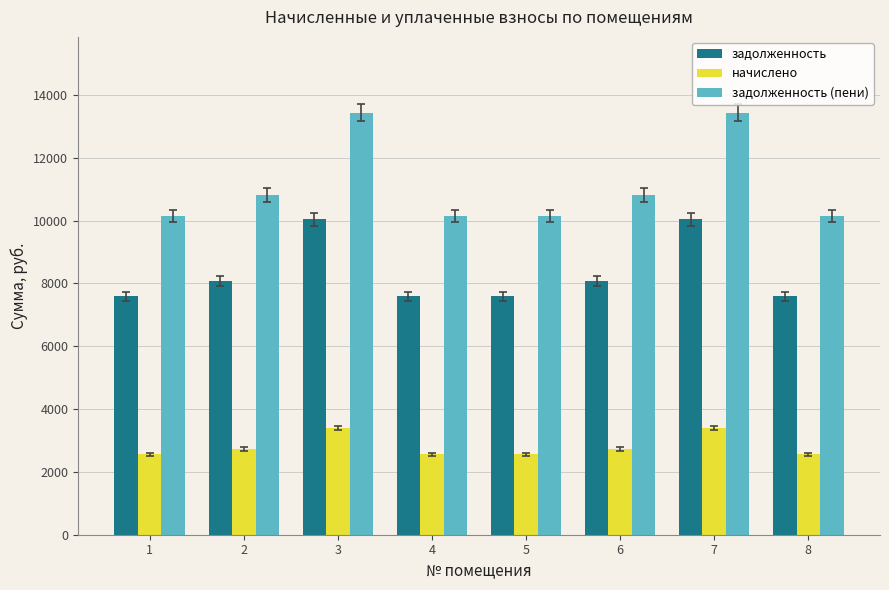

Is it true that задолженность equals 7584.0 at 4?

True